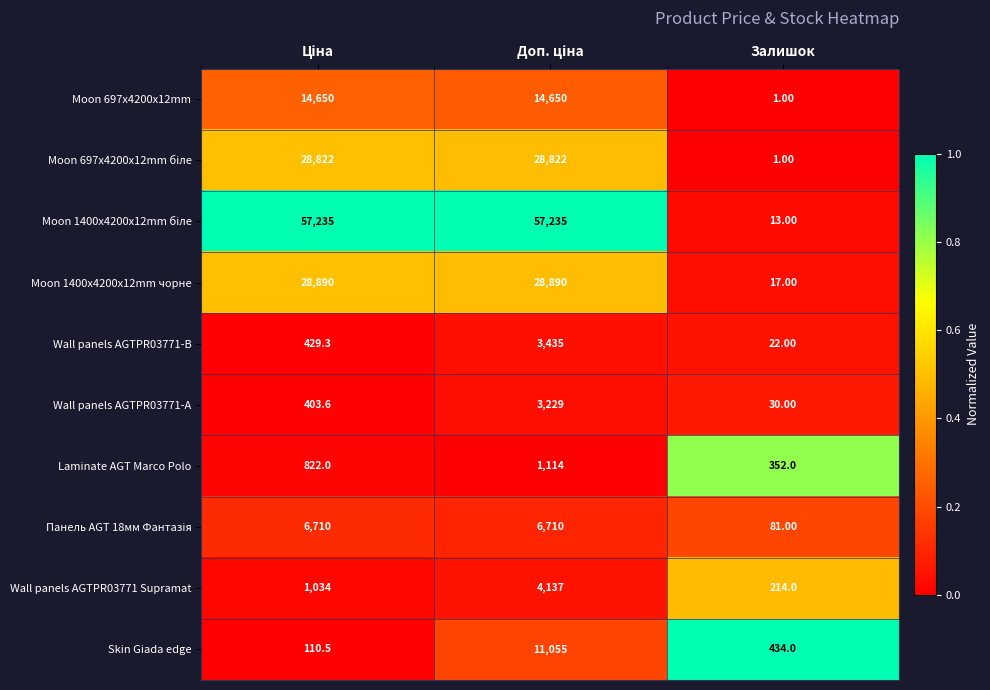

Which label corresponds to the smallest value in the chart?

Залишок